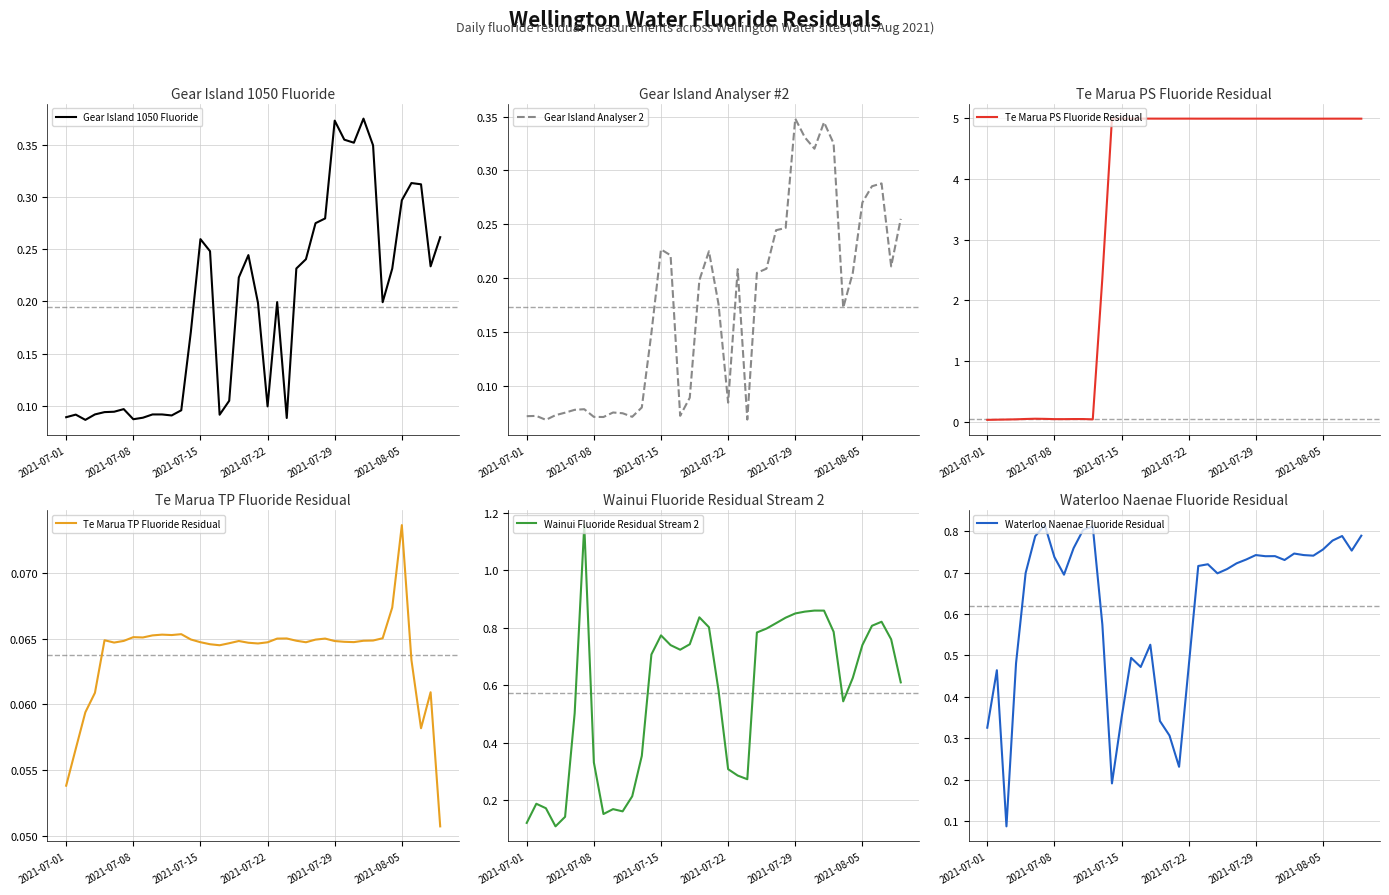

Which label corresponds to the smallest value in the chart?

2021-07-01